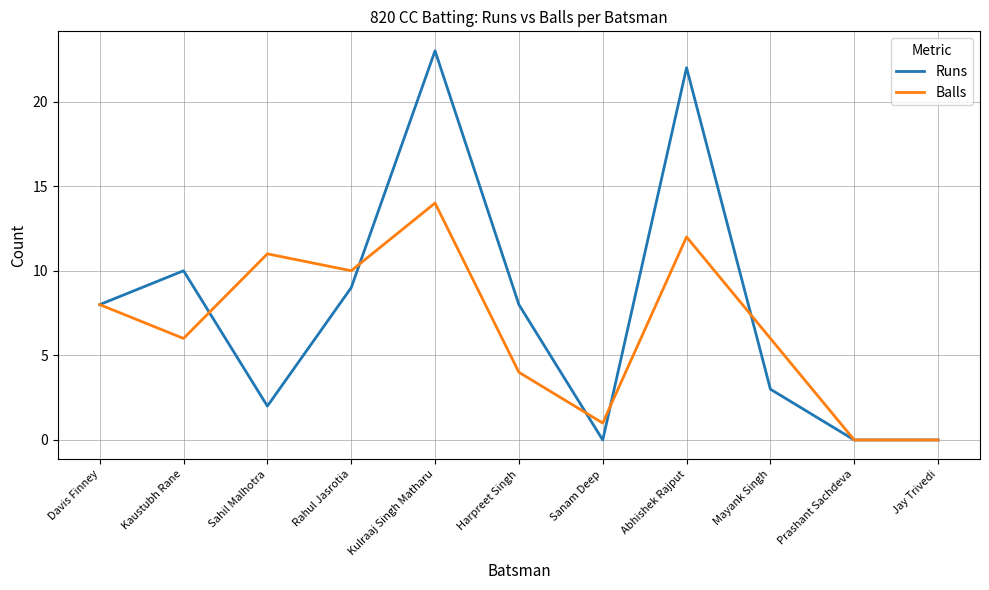

Reading left to right, extract all data points from this chart.

Runs: 8	10	2	9	23	8	0	22	3	0	0
Balls: 8	6	11	10	14	4	1	12	6	0	0